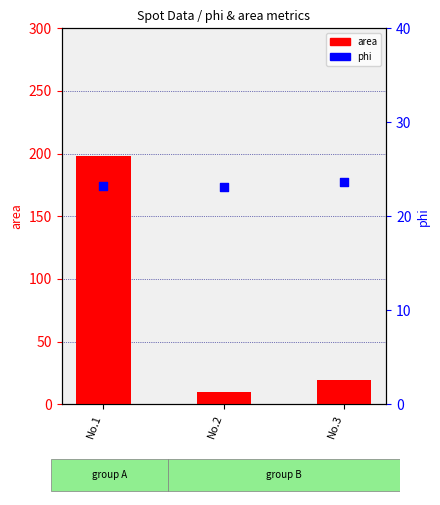

Which series has the widest spread of Y values?

area